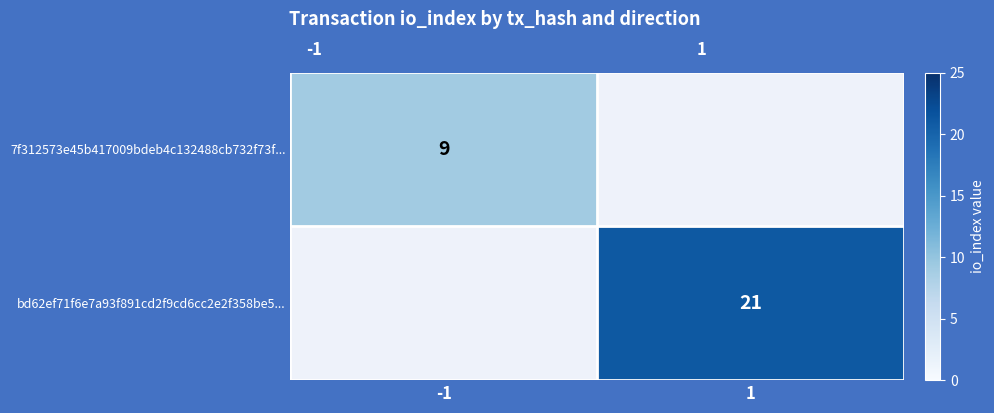

Is the value of 7f312573e45b417009bdeb4c132488cb732f73f... at -1 greater than the value of bd62ef71f6e7a93f891cd2f9cd6cc2e2f358be5... at 1?

No